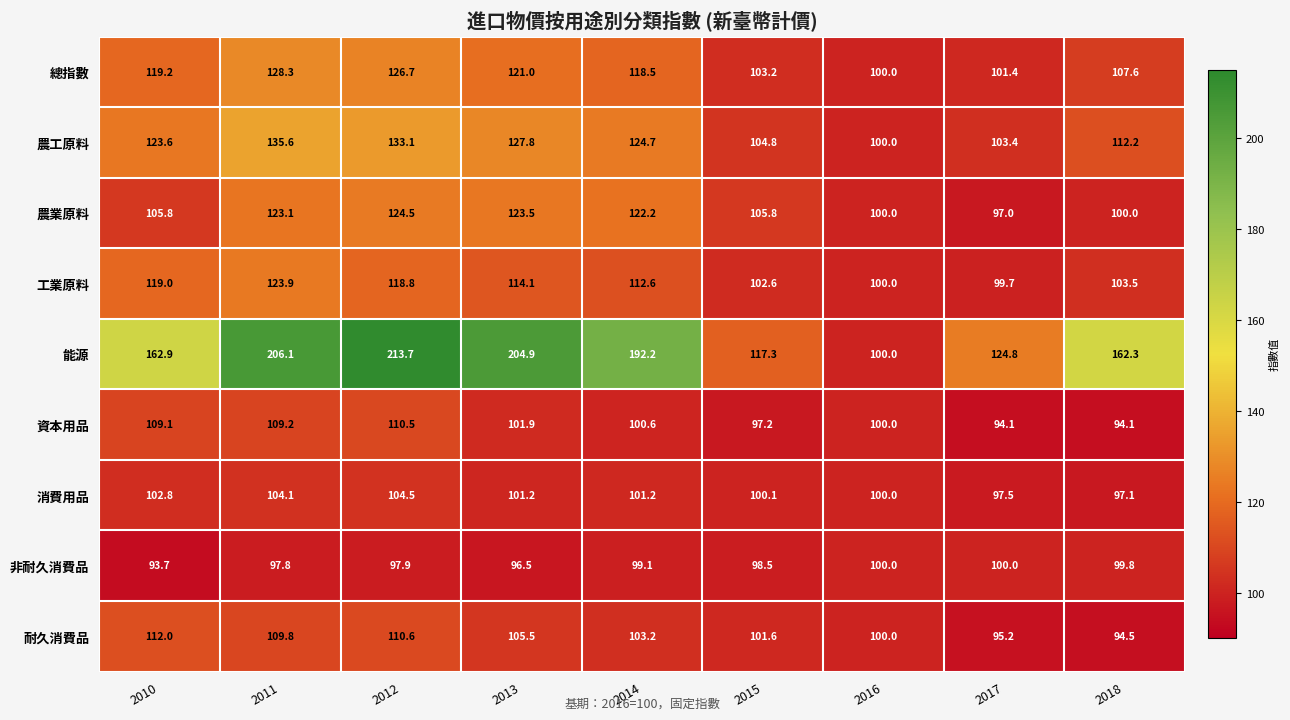

What is the greatest value displayed?

213.7